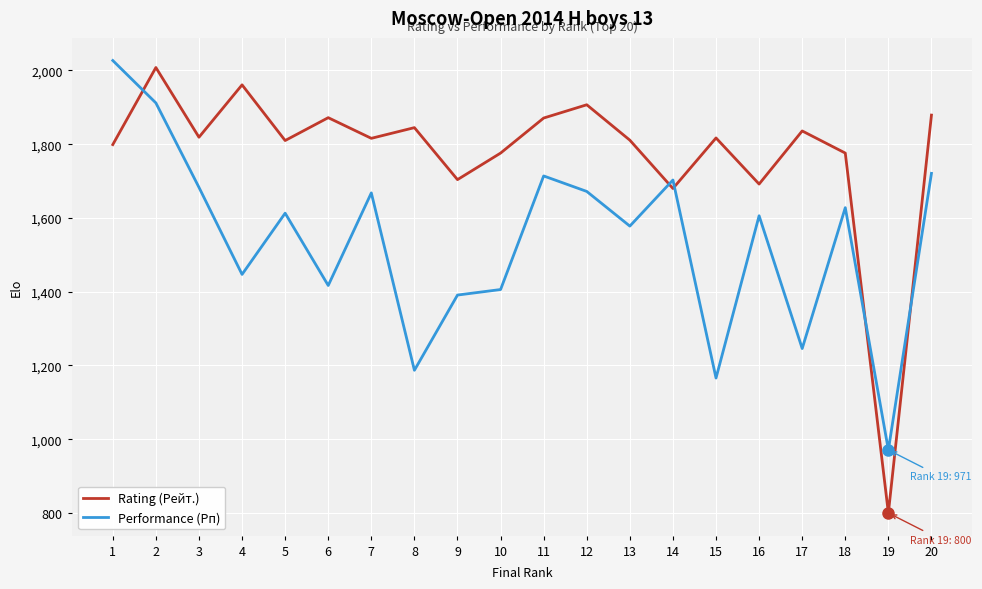

Which category has the highest value in the Rating (Рейт.) series?

2